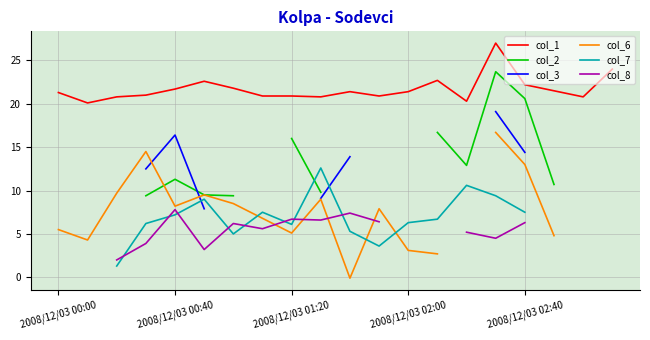

At which category does col_7 reach its first local peak?

5